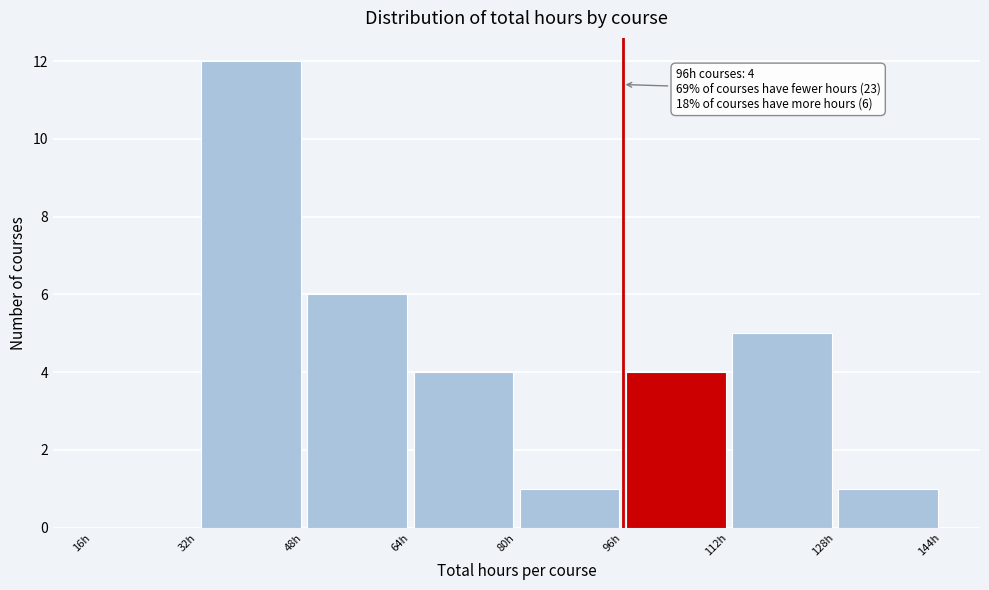

Which range on the x-axis has the tallest bar?

32 to 48